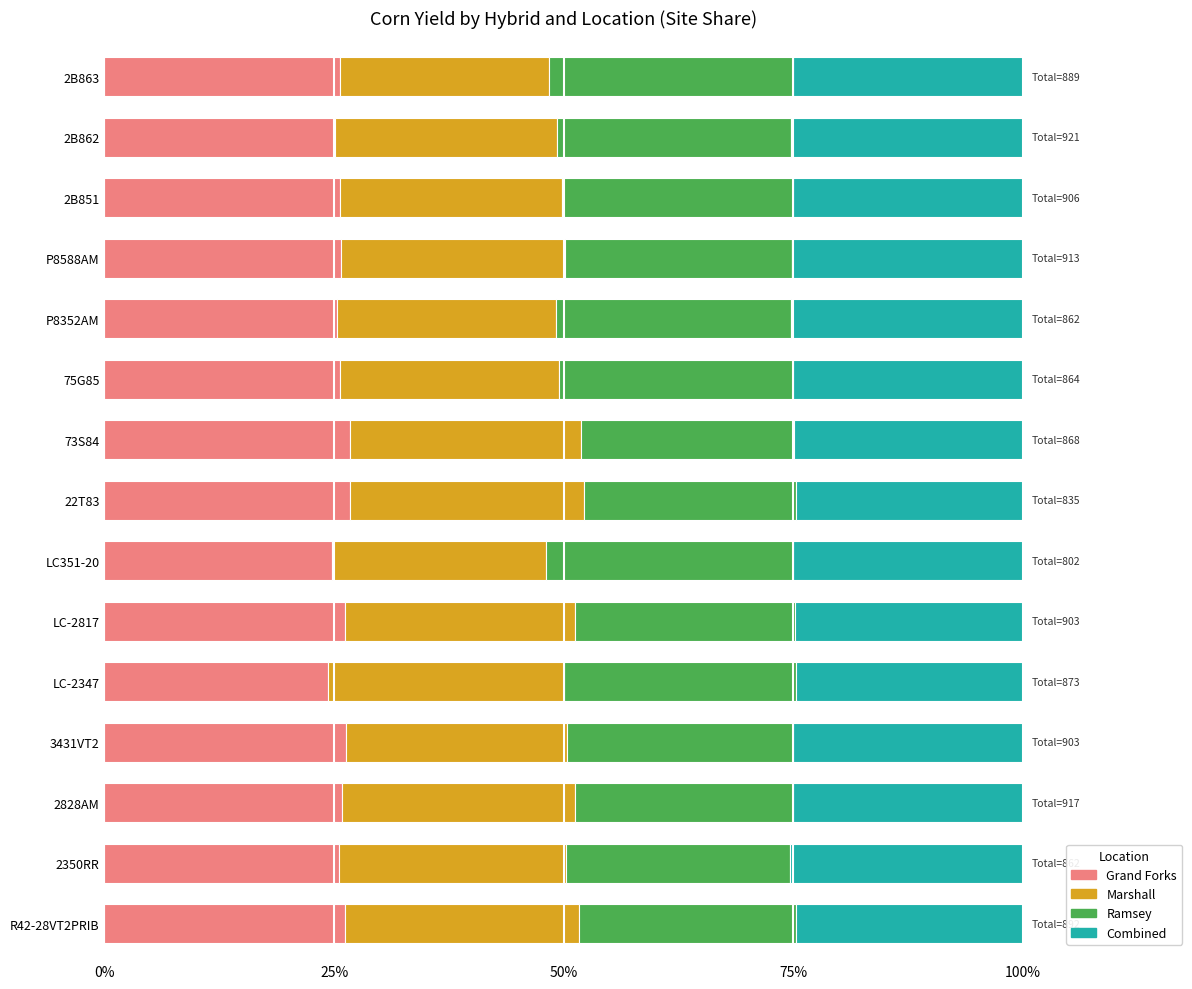

The Grand Forks series shows 13.9 at LC-2817. True or false?

False